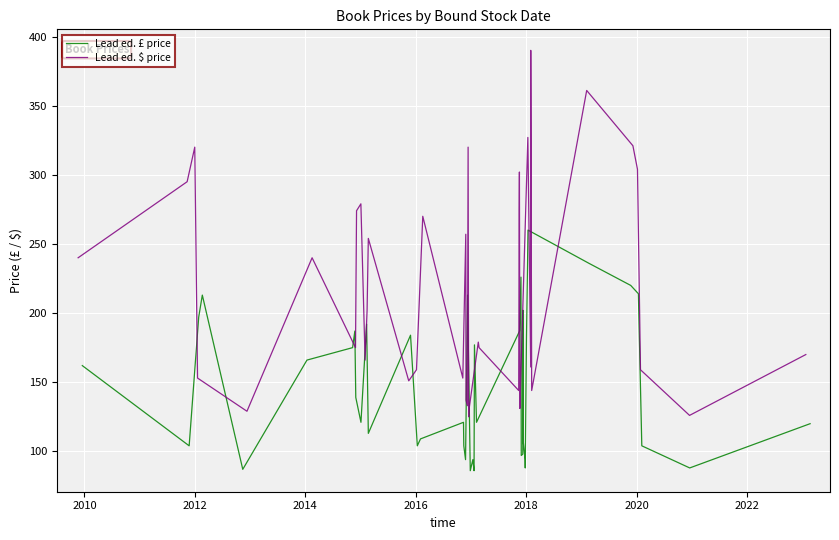

What is the maximum value for Lead ed. £ price?

260